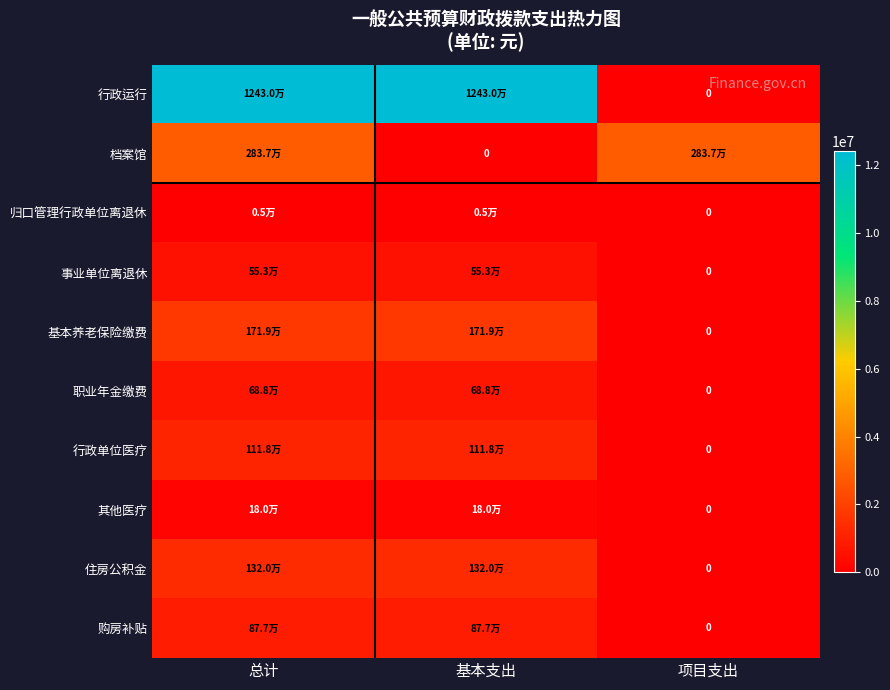

What value does the 归口管理行政单位离退休 series have at 总计?

5160.0